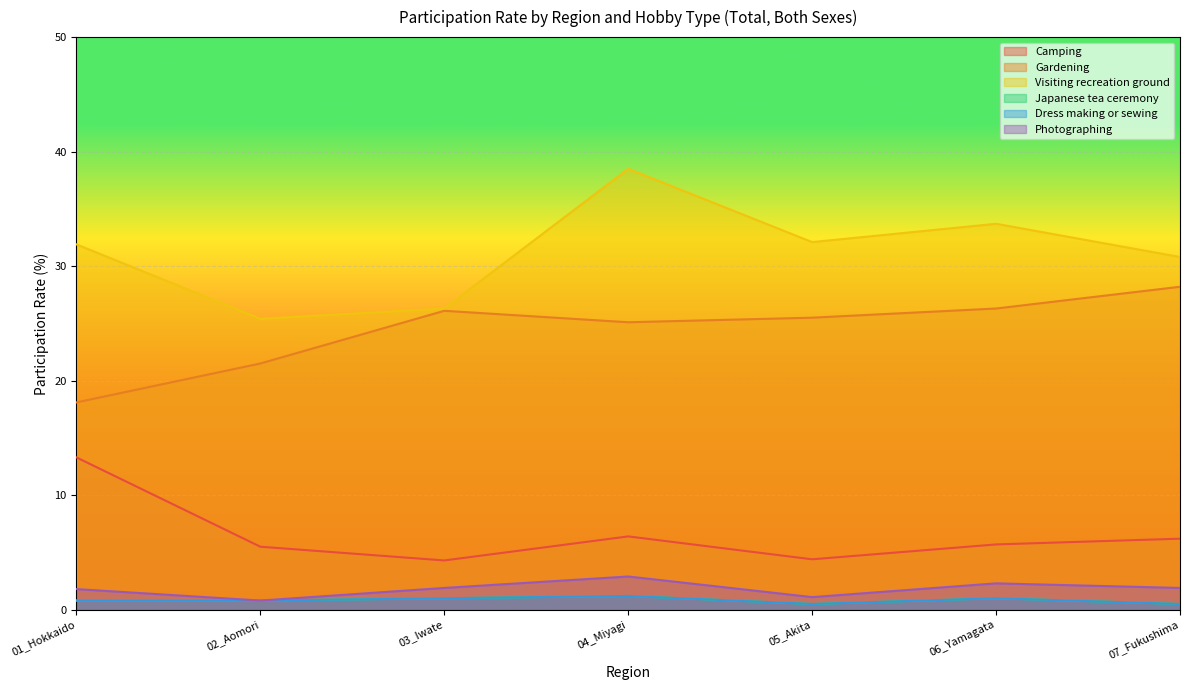

Read the Gardening value at 07_Fukushima.

28.2